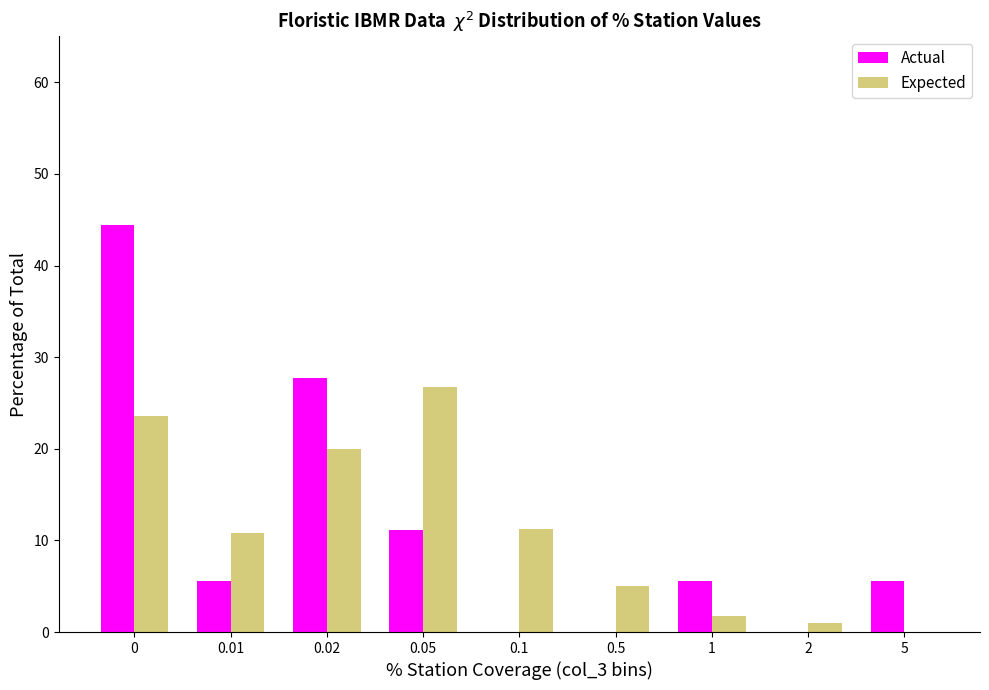

Reading left to right, list all the values displayed in this chart.

Actual: 0=44.4	0.01=5.6	0.02=27.8	0.05=11.1	0.1=0.0	0.5=0.0	1=5.6	2=0.0	5=5.6
Expected: 0=23.6	0.01=10.8	0.02=20.0	0.05=26.7	0.1=11.2	0.5=5.0	1=1.7	2=1.0	5=0.0